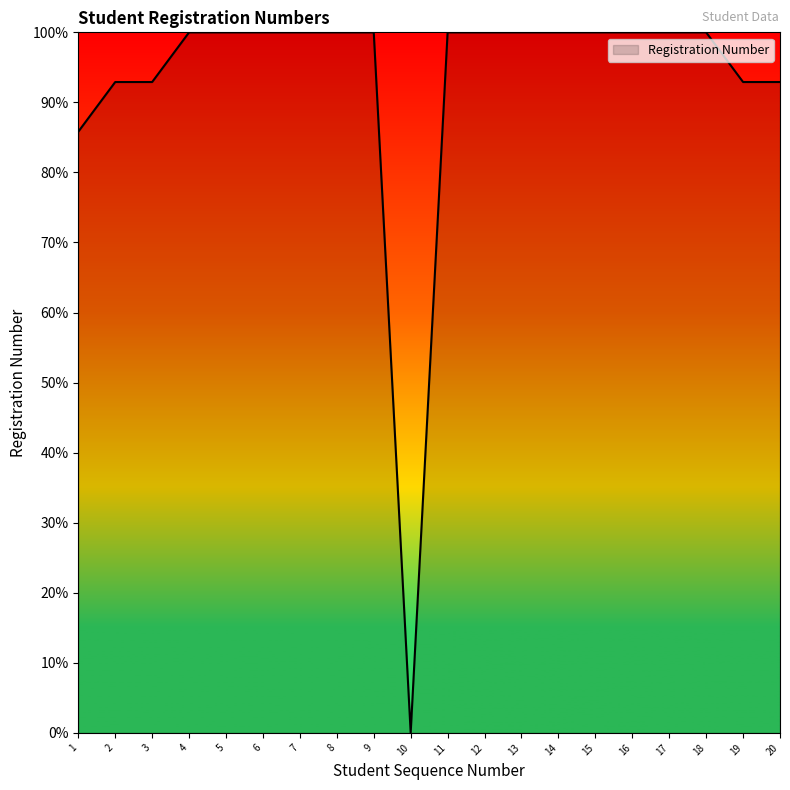

Count the number of categories in the chart.

20